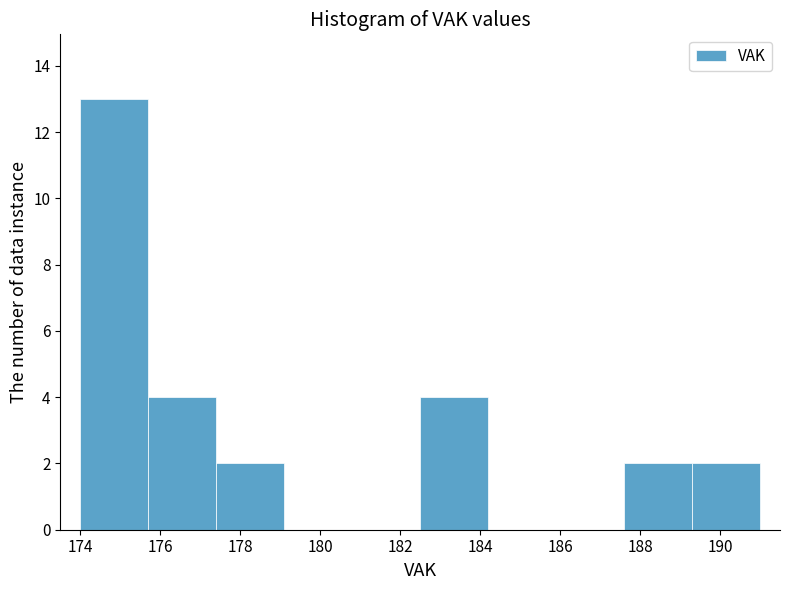

Reading left to right, list every bar in this chart as the range it spans on the x-axis followed by its height. Neither the bar edges nor the heights are printed on the chart, so give them approximately, as read against the axes.

174.0 to 175.7: 13
175.7 to 177.4: 4
177.4 to 179.1: 2
179.1 to 180.8: 0
180.8 to 182.5: 0
182.5 to 184.2: 4
184.2 to 185.9: 0
185.9 to 187.6: 0
187.6 to 189.3: 2
189.3 to 191.0: 2